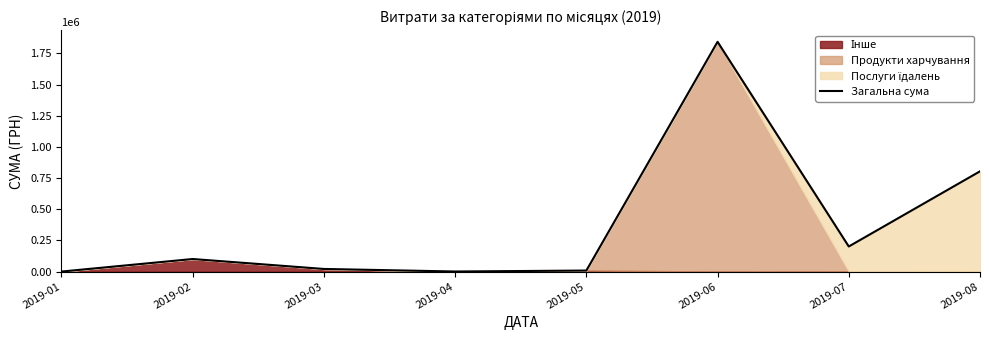

Reading right to left, transcribe all the data shown in this chart.

804347.3	201149.5	1843541.9	8200.0	496.0	20886.6	100688.6	0.0